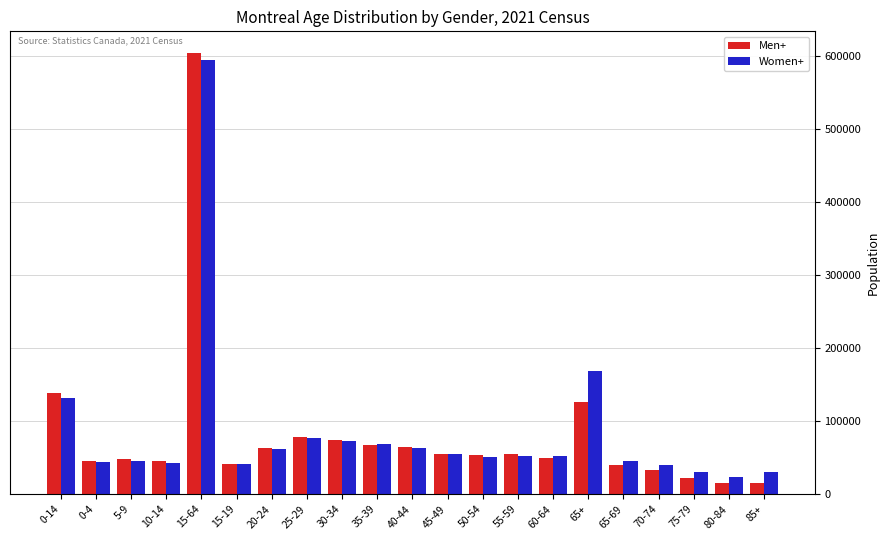

The Men+ series shows 34733 at 40-44. True or false?

False